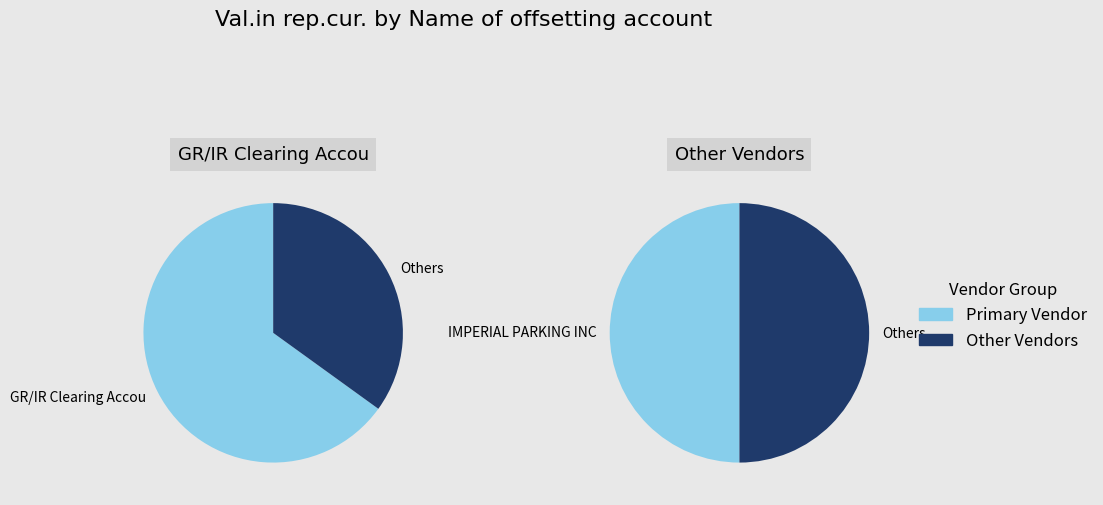

How many segments does this pie chart have?

4